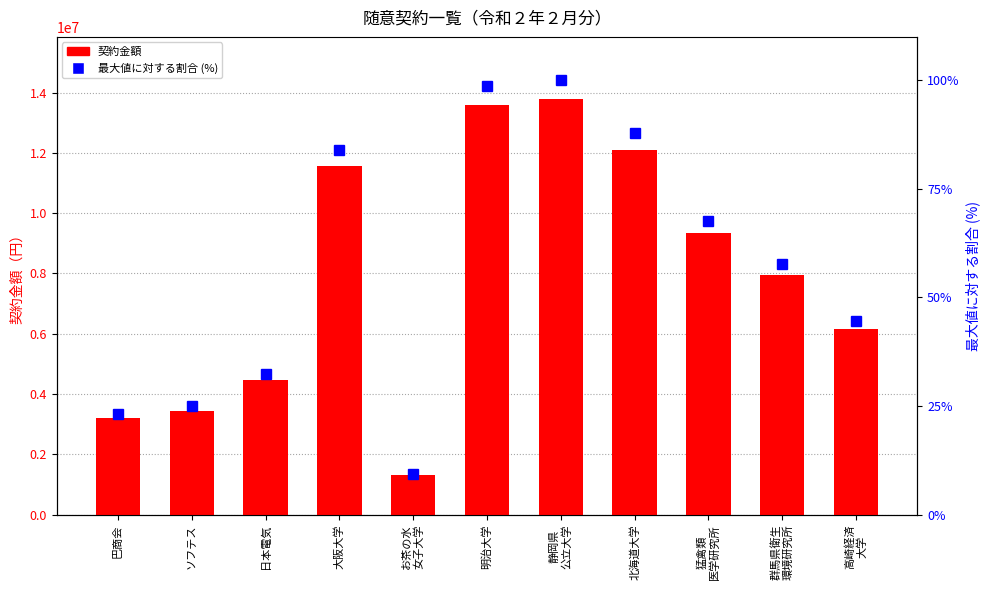

At which label is 契約金額 closest to 7540000?

群馬県衛生
環境研究所